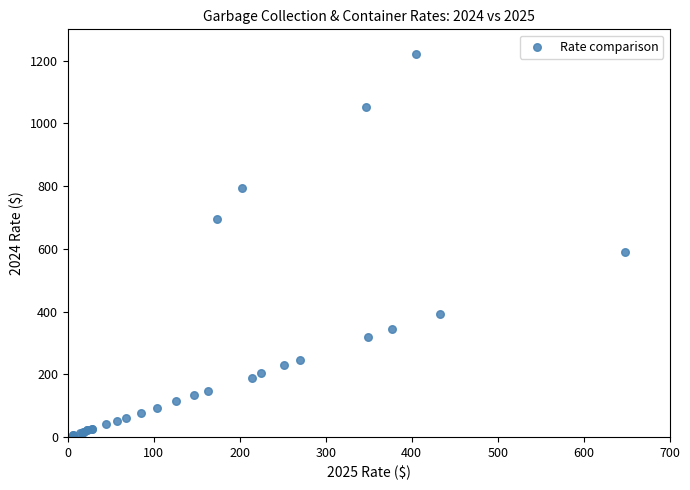

What Y value in the scatter plot is closest to 612?

590.7